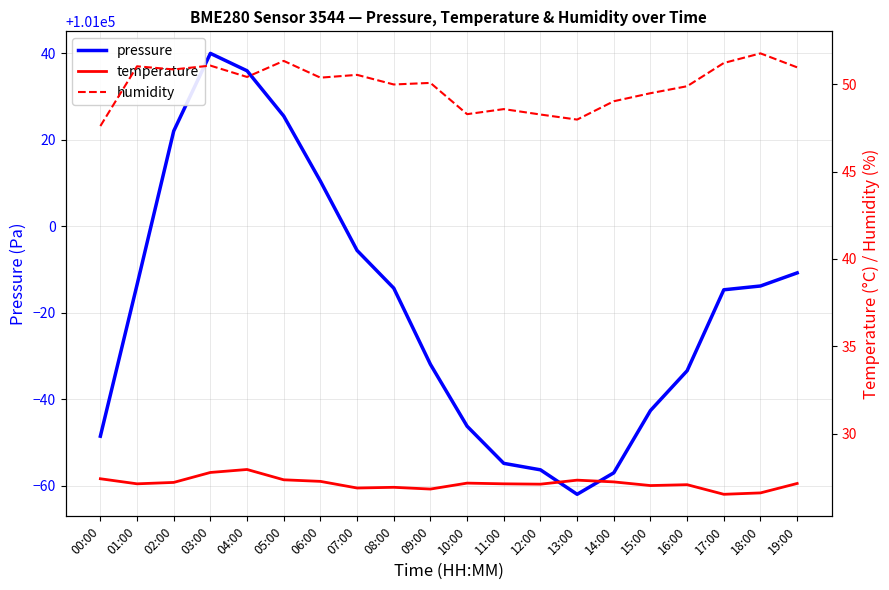

How many data points in pressure are less than 100985?

9